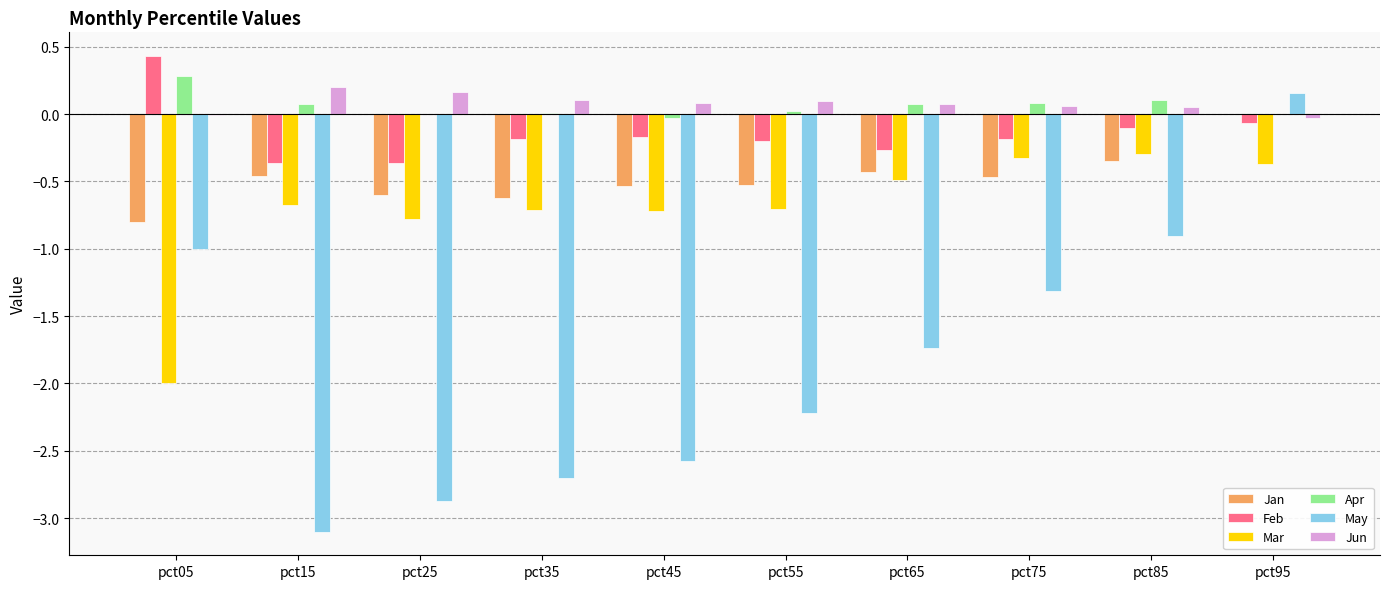

What is the sum of all Jun values?

0.8